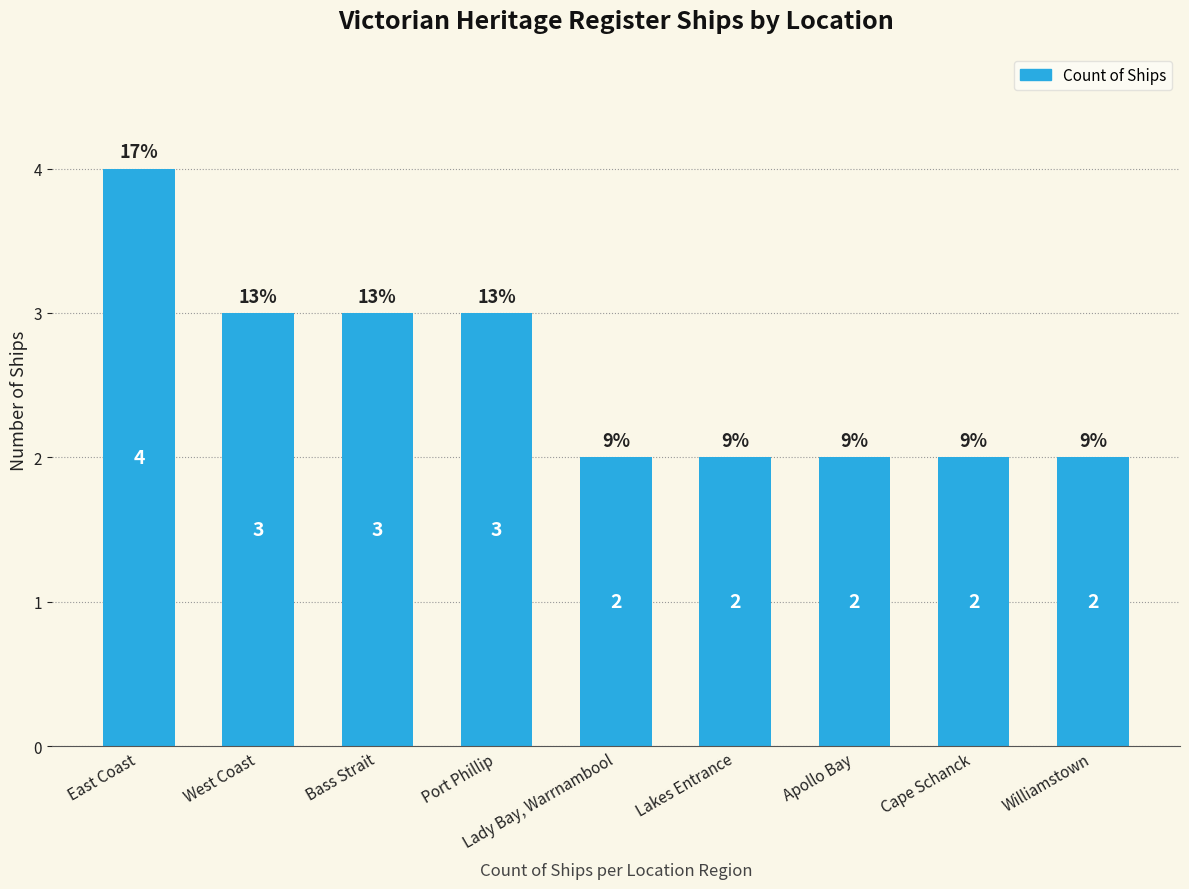

How many values are between 2 and 3?

8